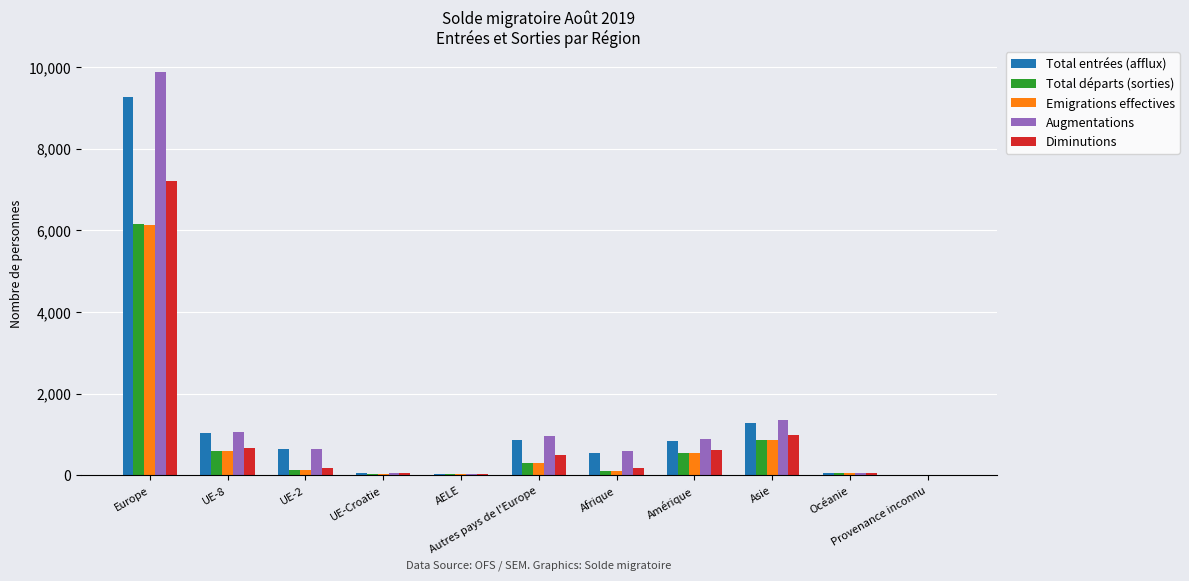

Count the number of categories in the chart.

11